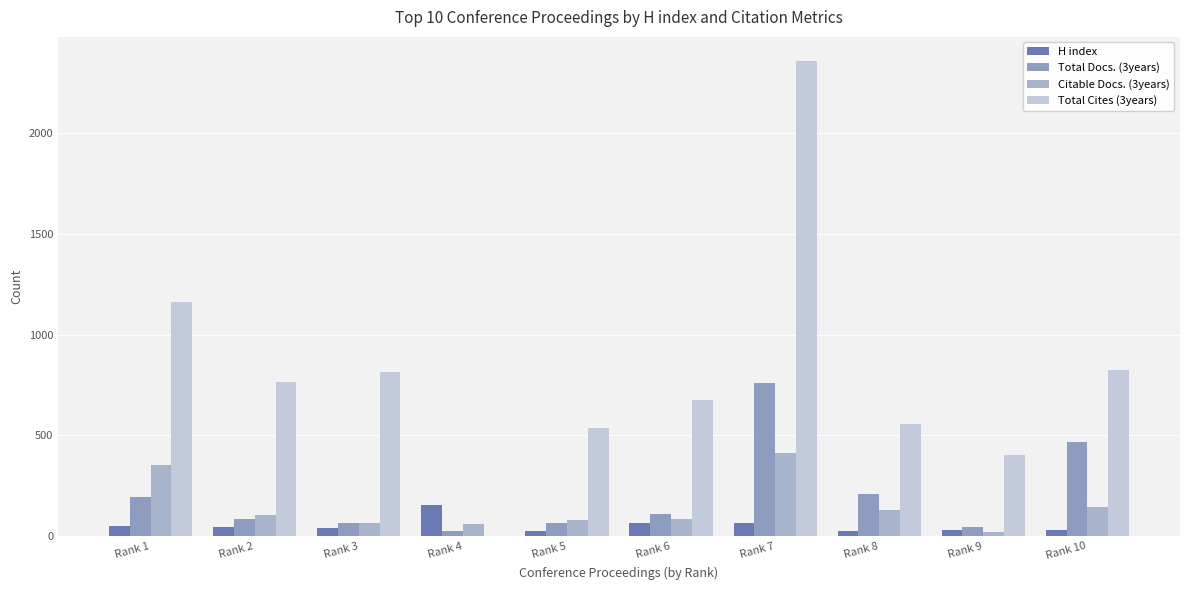

Which series has the largest total across all categories?

Total Cites (3years)